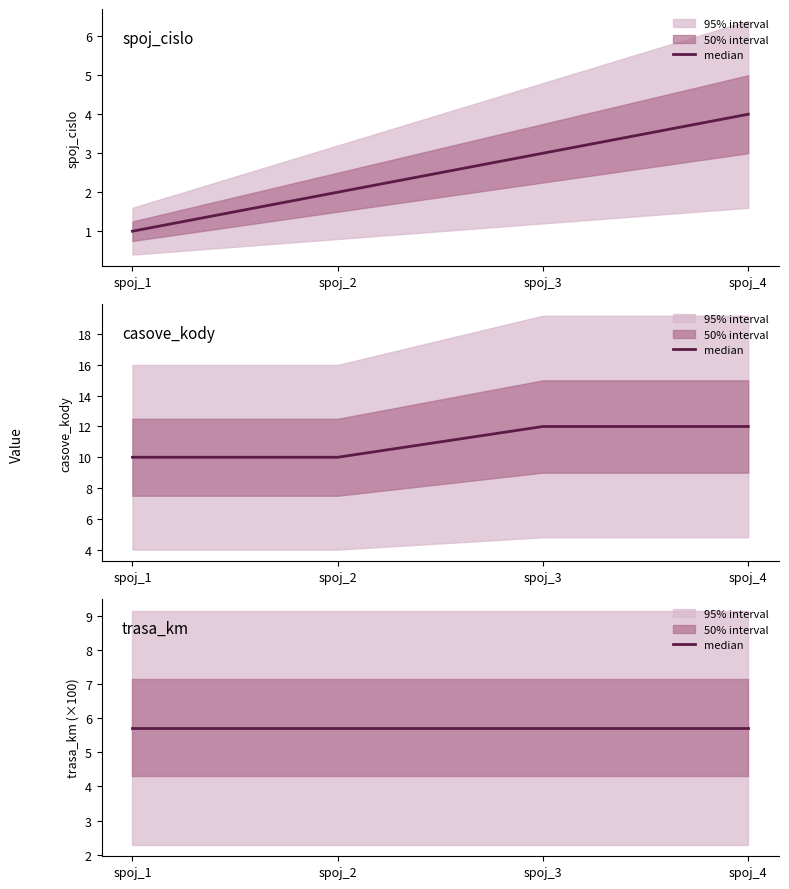

What is the highest value of the spoj_cislo series?

4